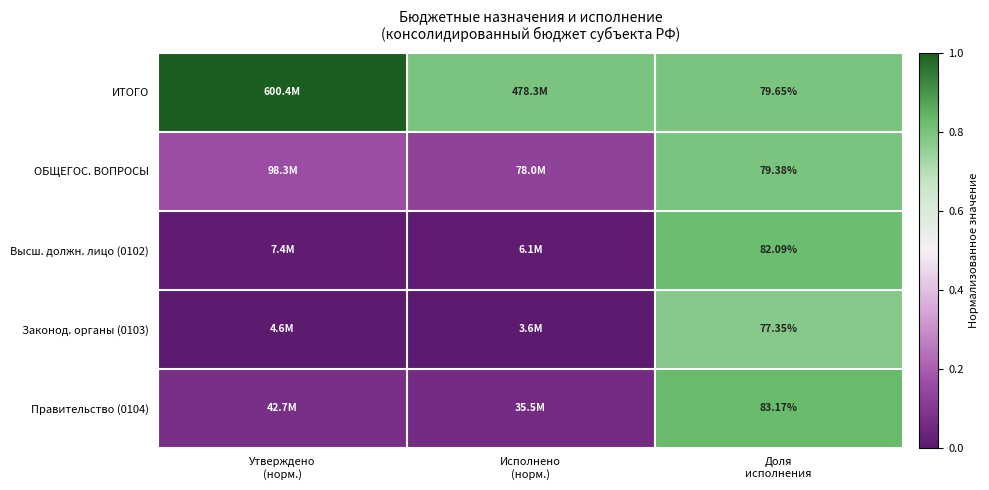

The ОБЩЕГОС. ВОПРОСЫ series shows 0.2 at Исполнено (норм.). True or false?

False